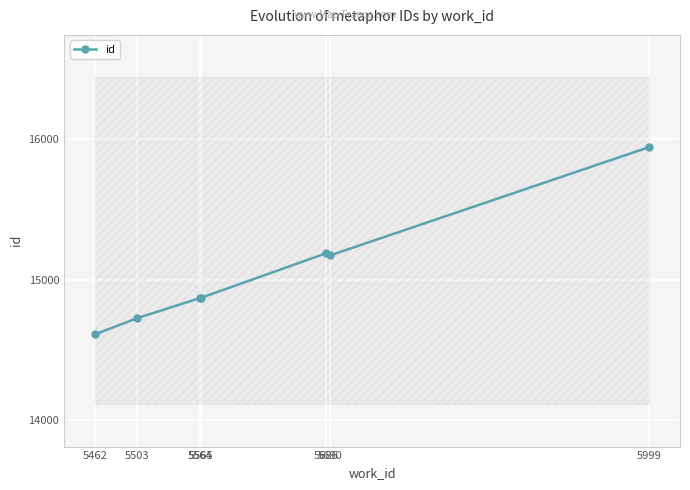

List the labels in order of value, largest first.

5999, 5686, 5690, 5565, 5564, 5503, 5462